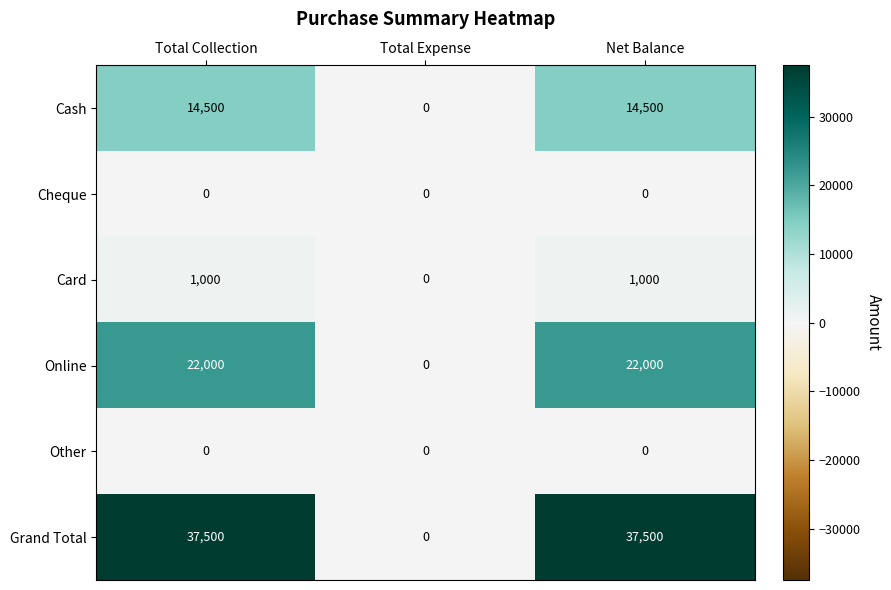

Which series has the widest spread of values?

Grand Total